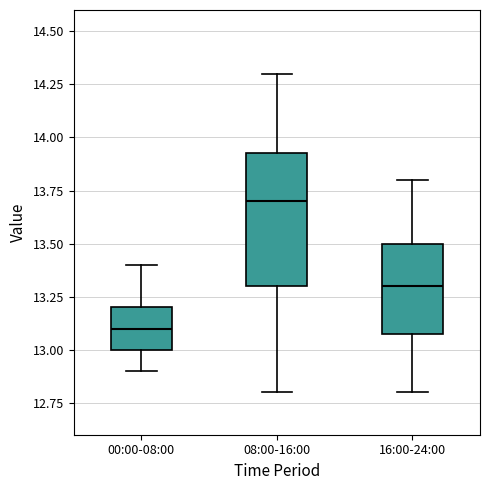

Reading left to right, read every box against the y-axis: the position of its median line, the range the box covers, and the ends of its whiskers. The values are not printed on the chart, so give them approximately, as read against the axis.

00:00-08:00: median 13.10, box 13.00 to 13.20, whiskers 12.90 to 13.40
08:00-16:00: median 13.70, box 13.30 to 13.95, whiskers 12.80 to 14.30
16:00-24:00: median 13.30, box 13.10 to 13.50, whiskers 12.80 to 13.80